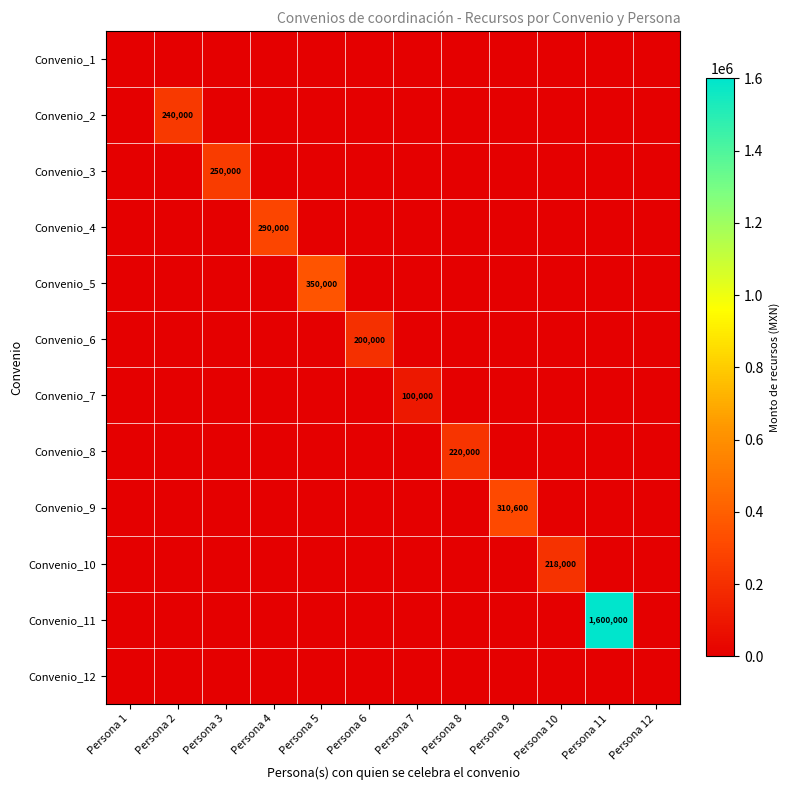

What is the difference between the maximum and minimum values in the Convenio_8 series?

220000